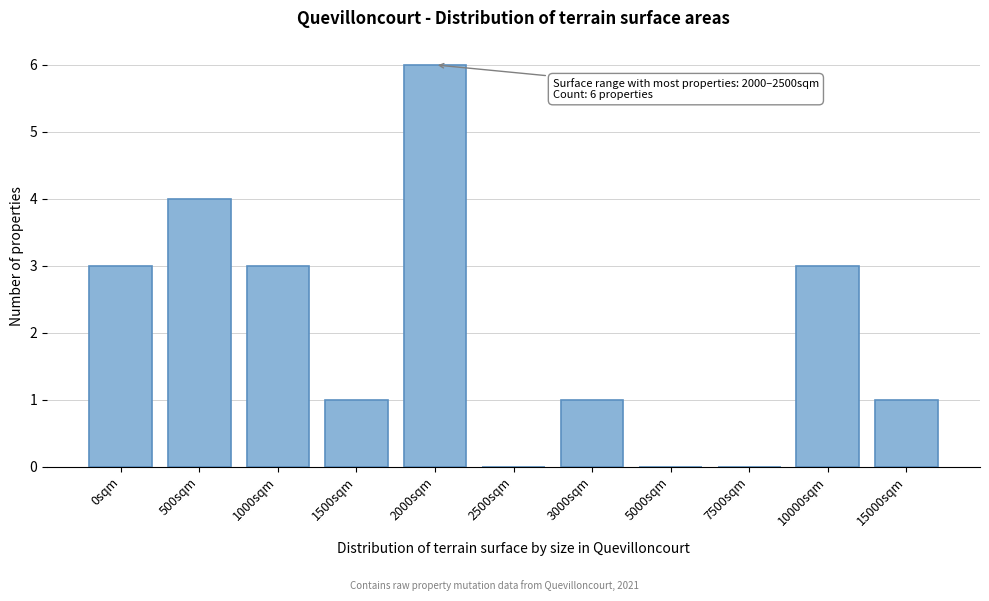

Reading right to left, what are all the values shown in this chart?

15000sqm=1	10000sqm=3	7500sqm=0	5000sqm=0	3000sqm=1	2500sqm=0	2000sqm=6	1500sqm=1	1000sqm=3	500sqm=4	0sqm=3